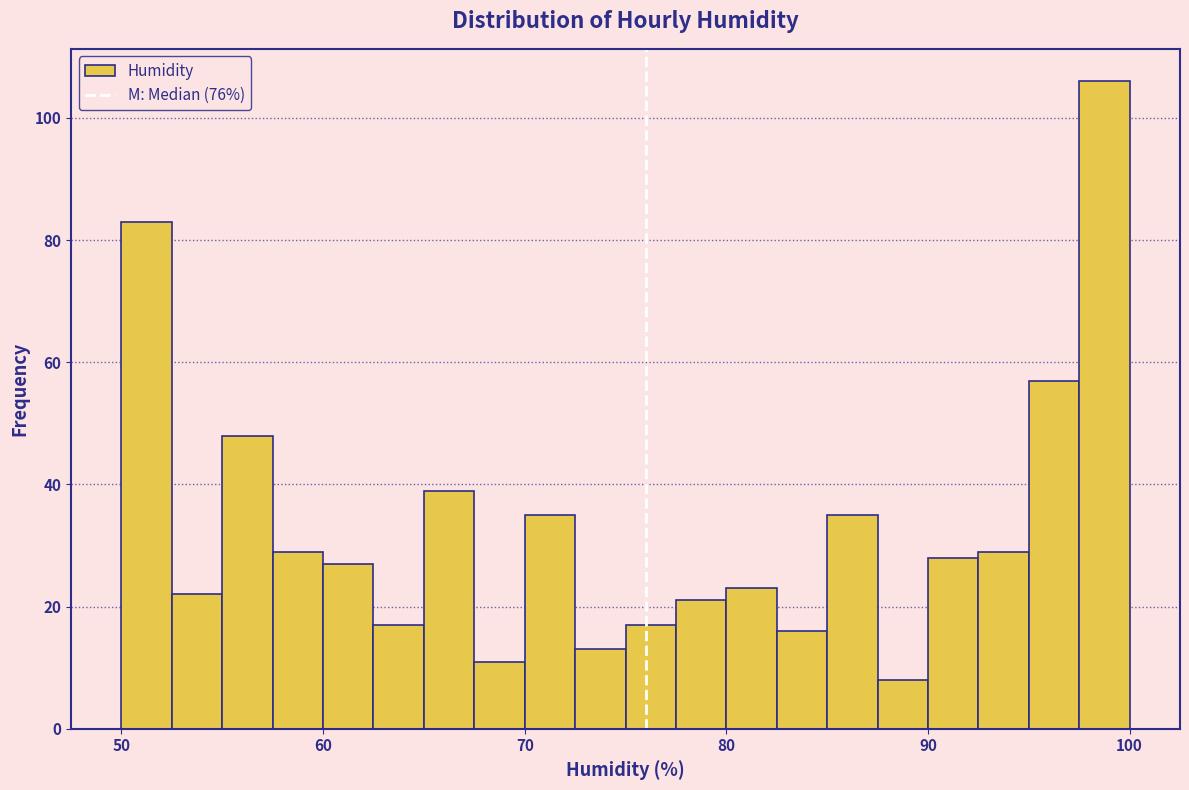

Around what value on the x-axis is the tallest bar? Give the approximate position of its centre, as read against the axis.

99